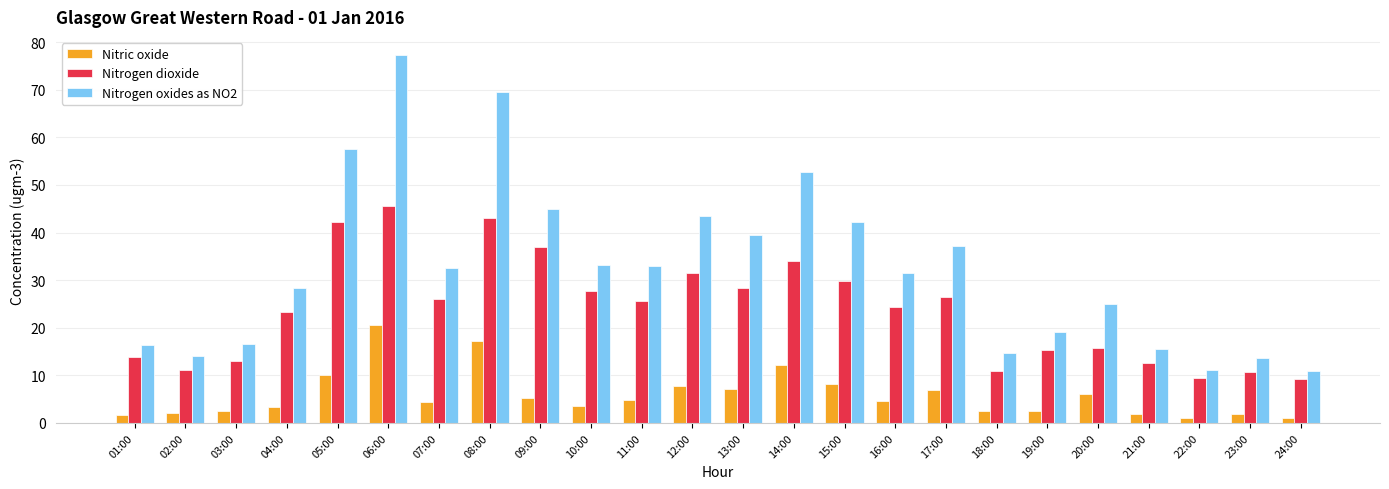

Where does the Nitrogen oxides as NO2 series first go above 32?

05:00